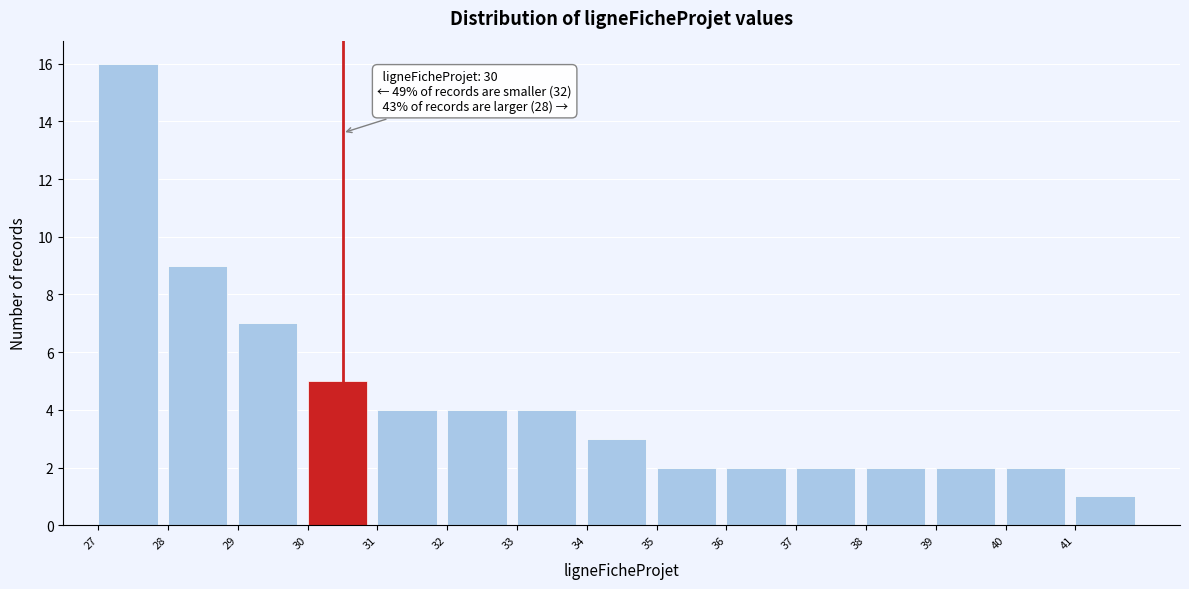

Which range on the x-axis has the tallest bar?

27 to 28